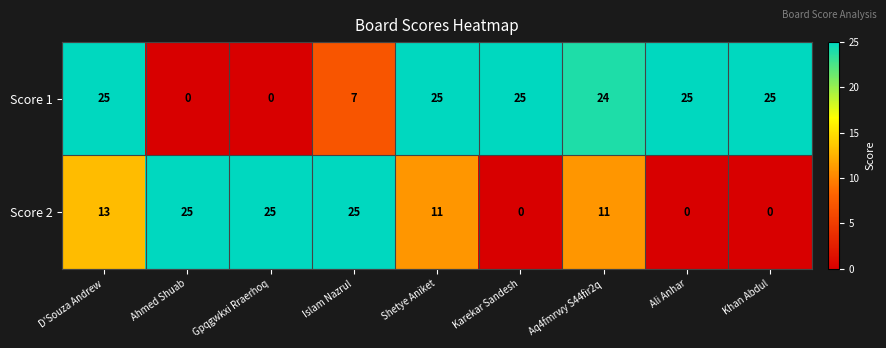

Read the Score 2 value at D'Souza Andrew.

13